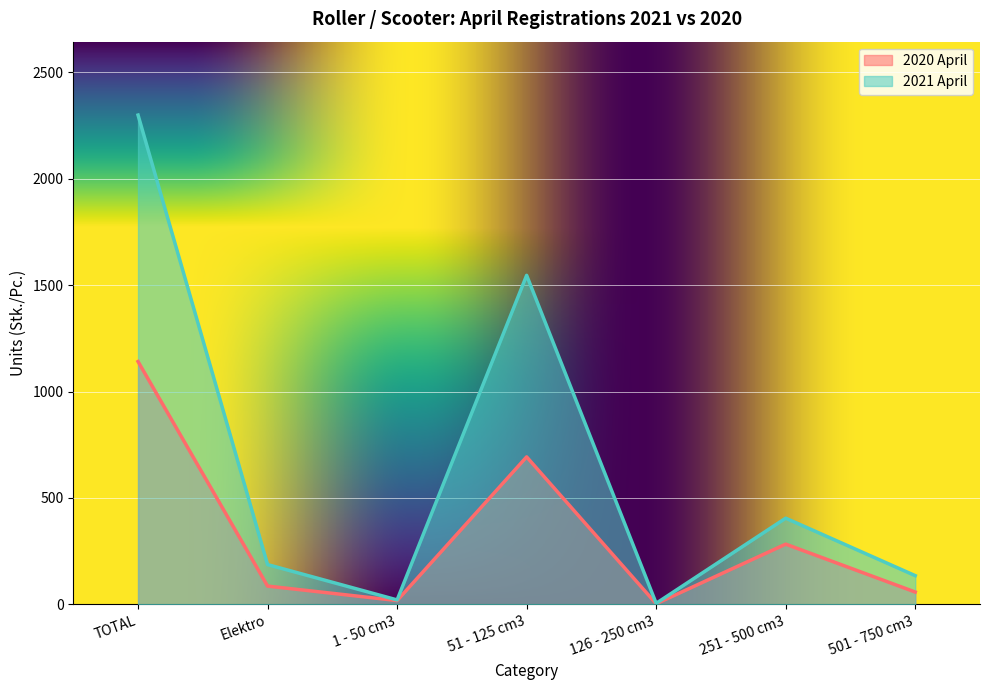

True or false: 2020 April and 2021 April intersect in this chart.

False